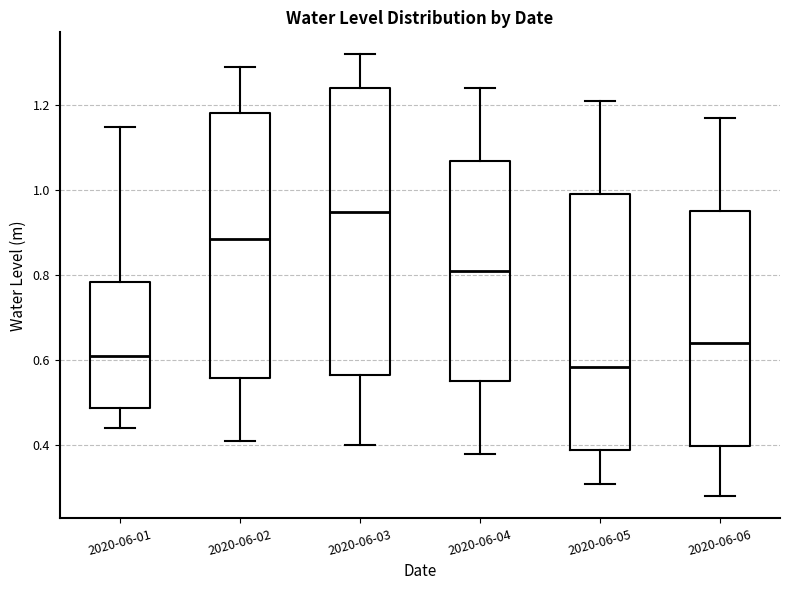

Which box's median line is the highest?

2020-06-03